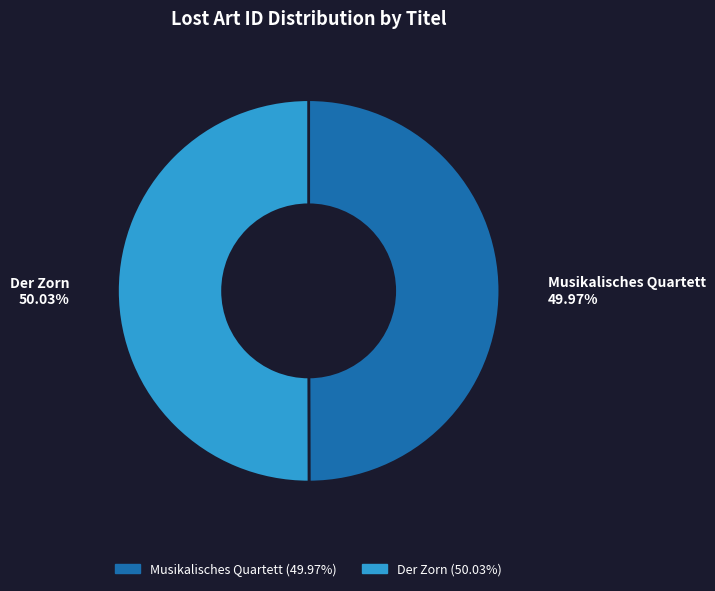

Is it true that Der Zorn is 39% of the pie?

False